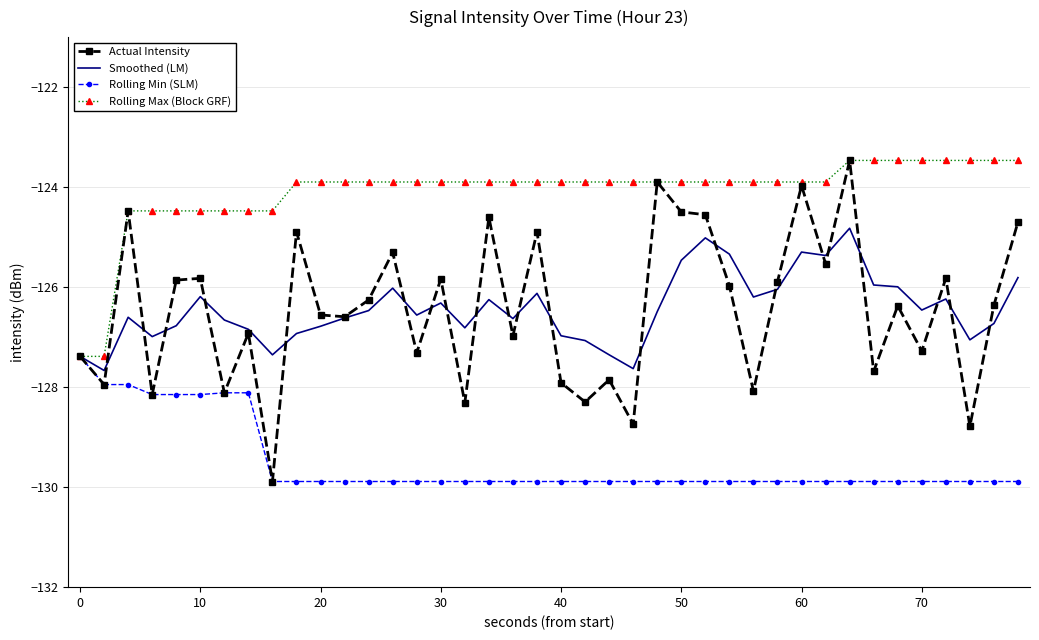

Which series has the largest range (max minus min)?

Actual Intensity